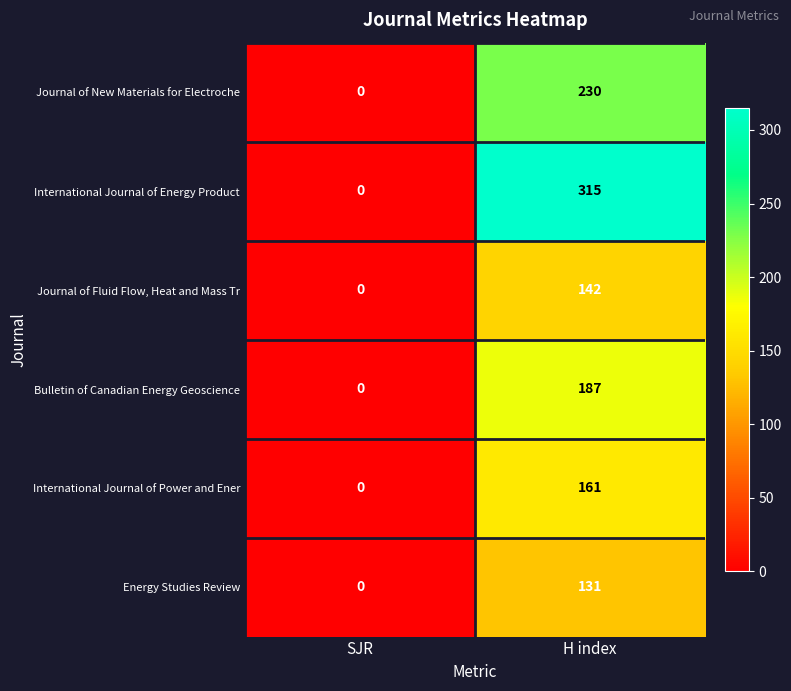

How many distinct data groups are displayed?

6